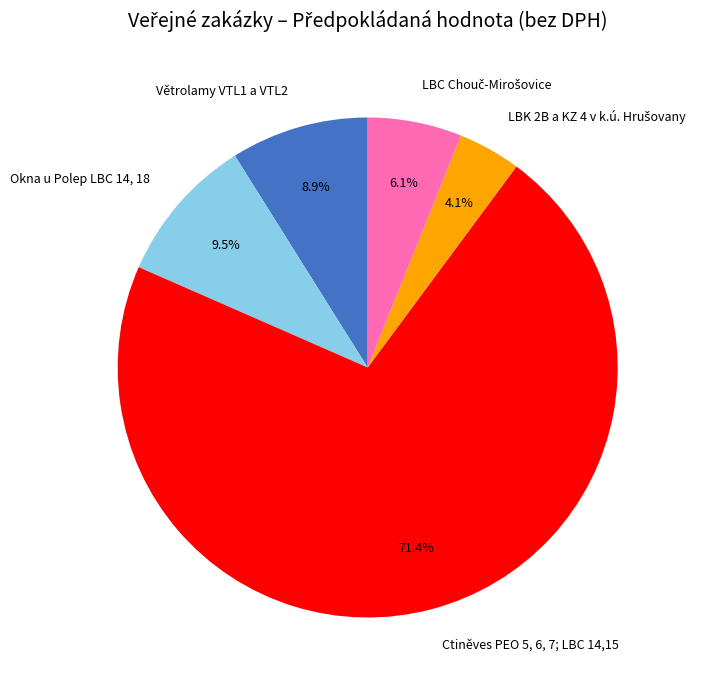

Between Ctiněves PEO 5, 6, 7; LBC 14,15 and Okna u Polep LBC 14, 18, which is larger?

Ctiněves PEO 5, 6, 7; LBC 14,15